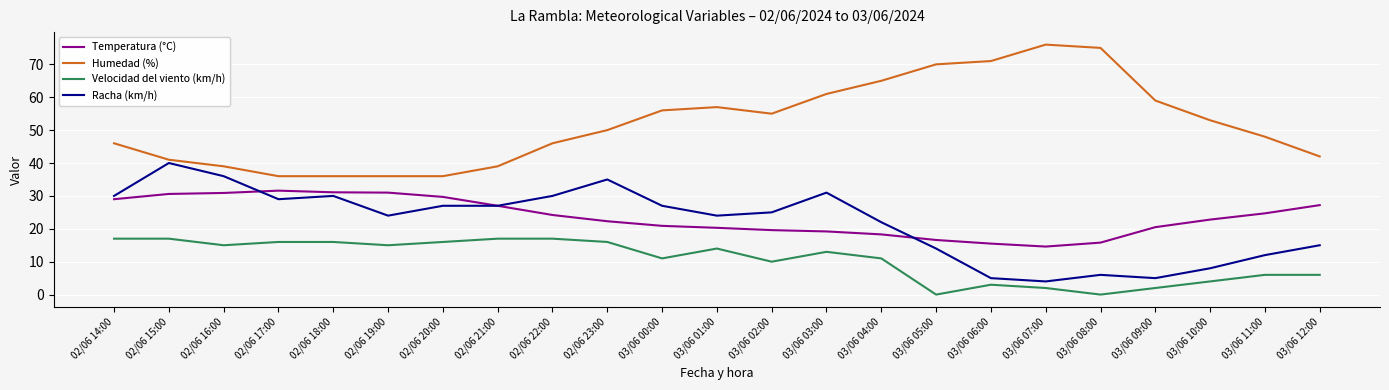

True or false: Velocidad del viento (km/h) and Humedad (%) intersect in this chart.

False